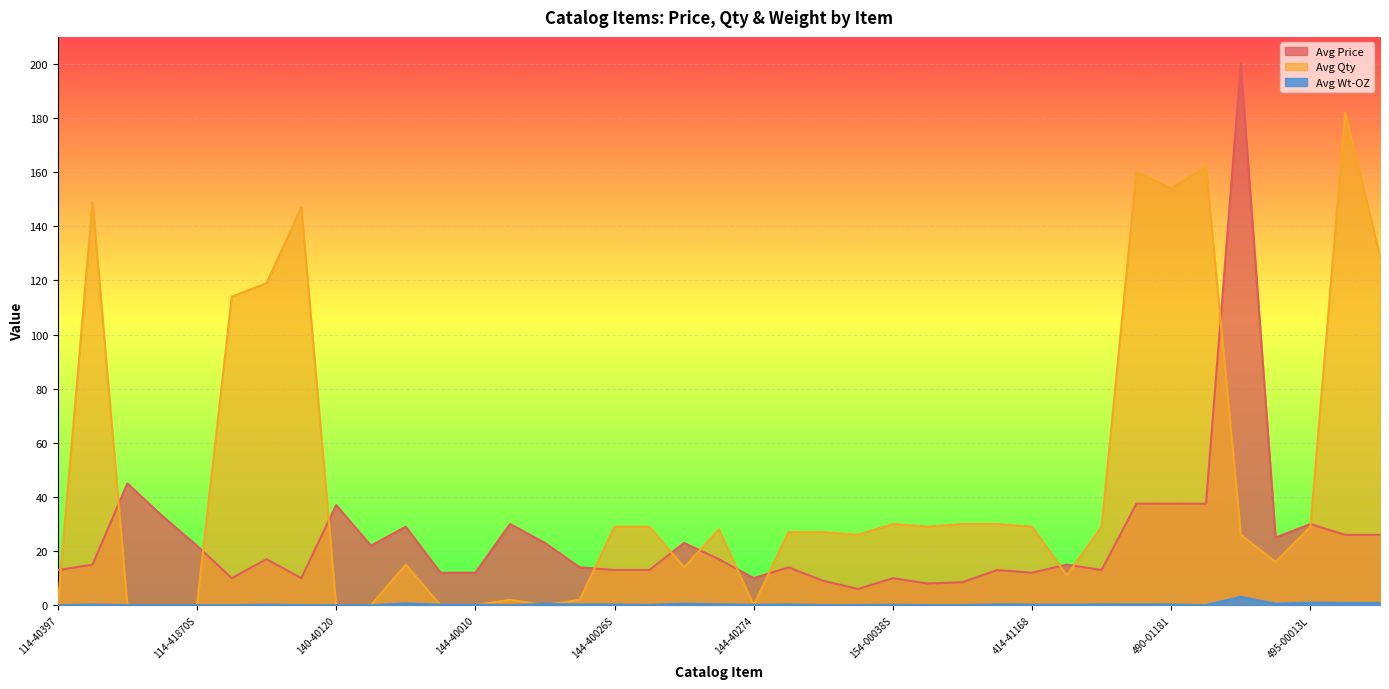

Reading right to left, transcribe all the data shown in this chart.

Avg Price: 777-00545=26.0	777-00544=26.0	495-00013L=30.0	495-00013F=25.0	495-00013=200.0	490-01182=37.5	490-01181=37.5	490-01180=37.5	460-00030=13.0	453-00301=15.0	414-41168=12.0	164-00045=13.0	164-00024=8.5	161-00032=8.0	154-00038S=10.0	150-00315=6.0	150-00190=9.0	144-40326=14.0	144-40274=10.0	144-40217=17.0	144-40070=23.0	144-40060=13.0	144-40026S=13.0	144-40025=14.0	144-40021=23.0	144-40011=30.0	144-40010=12.0	144-40009=12.0	144-40001=29.0	141-40097=22.0	140-40120=37.0	114-41920=10.0	114-41909=17.0	114-41906=10.0	114-41870S=22.0	114-41870M=33.0	114-41870=45.0	114-41804=15.0	114-40397=12.9
Avg Qty: 777-00545=129.0	777-00544=182.0	495-00013L=29.0	495-00013F=16.0	495-00013=26.0	490-01182=162.0	490-01181=154.0	490-01180=160.0	460-00030=29.0	453-00301=11.0	414-41168=29.0	164-00045=30.0	164-00024=30.0	161-00032=29.0	154-00038S=30.0	150-00315=26.0	150-00190=27.0	144-40326=27.0	144-40274=0.0	144-40217=28.0	144-40070=14.0	144-40060=29.0	144-40026S=29.0	144-40025=2.0	144-40021=0.0	144-40011=2.0	144-40010=0.0	144-40009=0.0	144-40001=15.0	141-40097=0.0	140-40120=0.0	114-41920=147.0	114-41909=119.0	114-41906=114.0	114-41870S=0.0	114-41870M=0.0	114-41870=0.0	114-41804=149.0	114-40397=0.0
Avg Wt-OZ: 777-00545=0.8	777-00544=0.8	495-00013L=0.9	495-00013F=0.6	495-00013=3.1	490-01182=0.0	490-01181=0.2	490-01180=0.3	460-00030=0.2	453-00301=0.2	414-41168=0.2	164-00045=0.3	164-00024=0.1	161-00032=0.1	154-00038S=0.1	150-00315=0.1	150-00190=0.1	144-40326=0.2	144-40274=0.1	144-40217=0.3	144-40070=0.6	144-40060=0.1	144-40026S=0.2	144-40025=0.3	144-40021=0.5	144-40011=0.0	144-40010=0.2	144-40009=0.2	144-40001=0.7	141-40097=0.0	140-40120=0.0	114-41920=0.1	114-41909=0.2	114-41906=0.0	114-41870S=0.0	114-41870M=0.0	114-41870=0.0	114-41804=0.2	114-40397=0.0